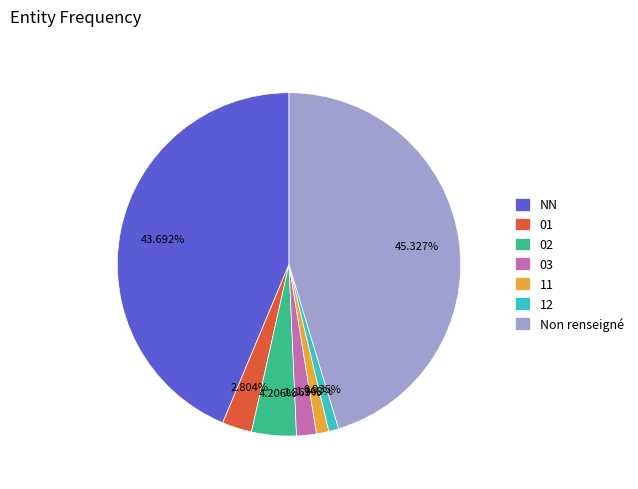

How many segments does this pie chart have?

7